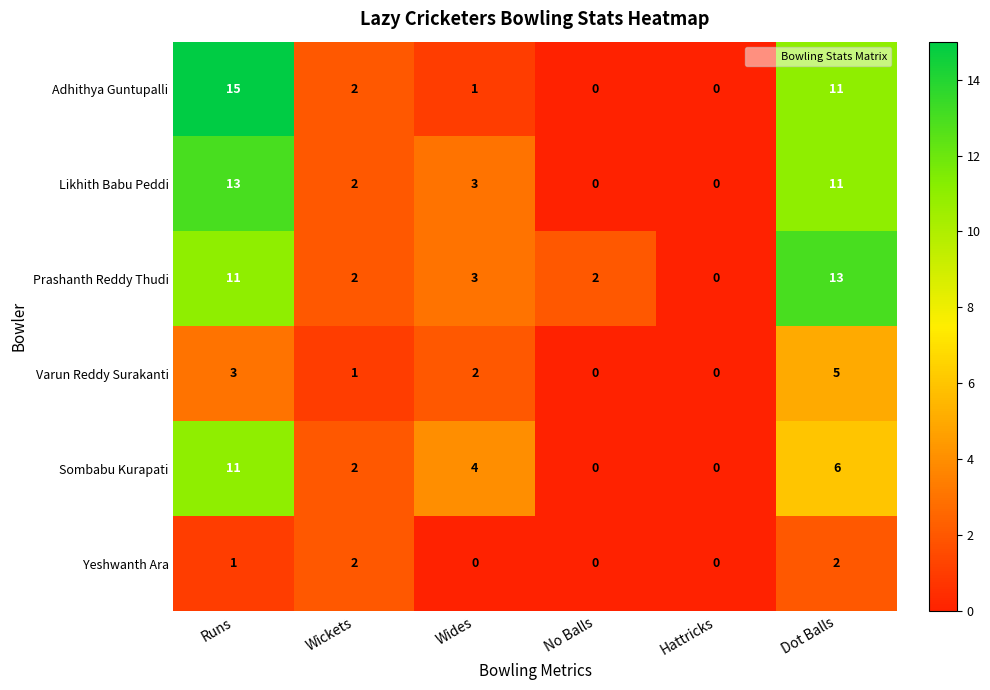

Where is Yeshwanth Ara nearest to the value 1?

Runs